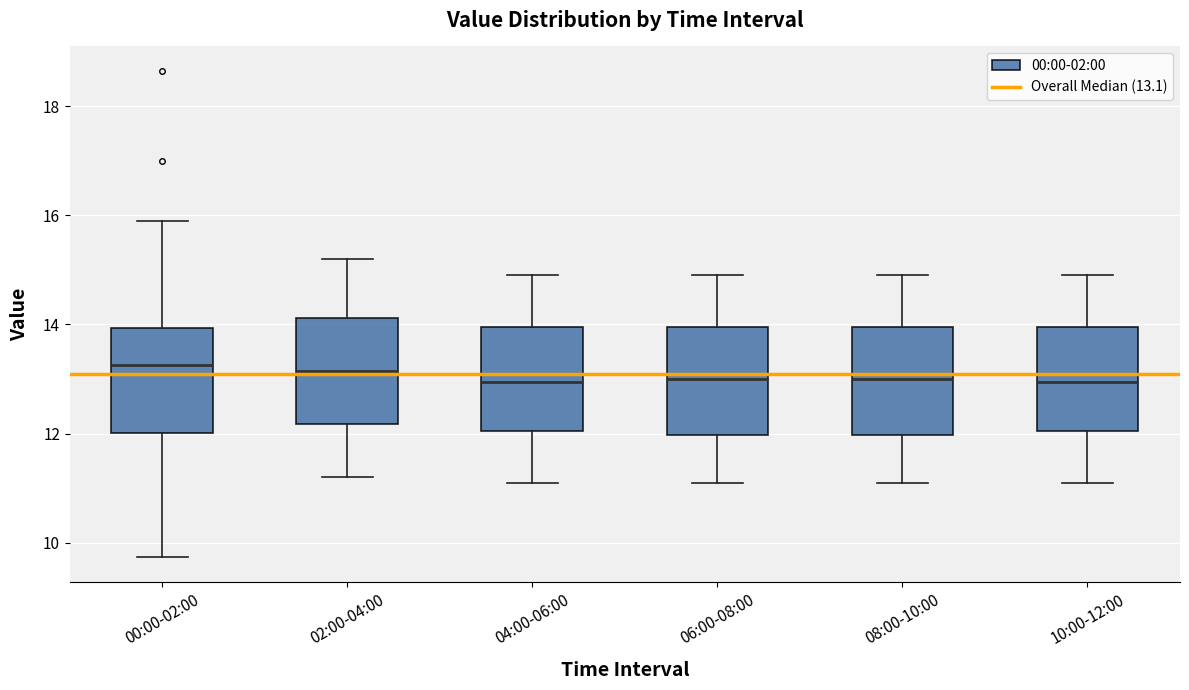

Where does the median line of the box for 02:00-04:00 sit on the y-axis? The values are not printed on the chart, so give them approximately, as read against the axis.

13.2